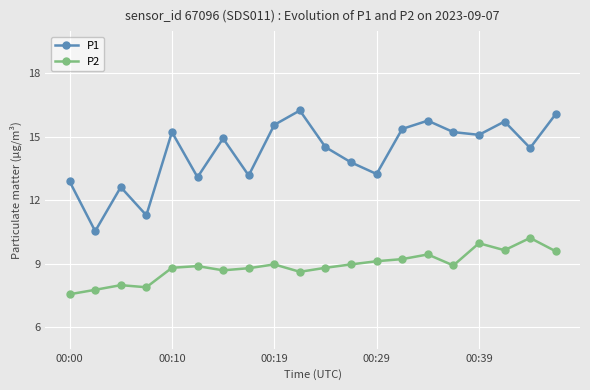

Is this an area chart (filled region under the line)?

No